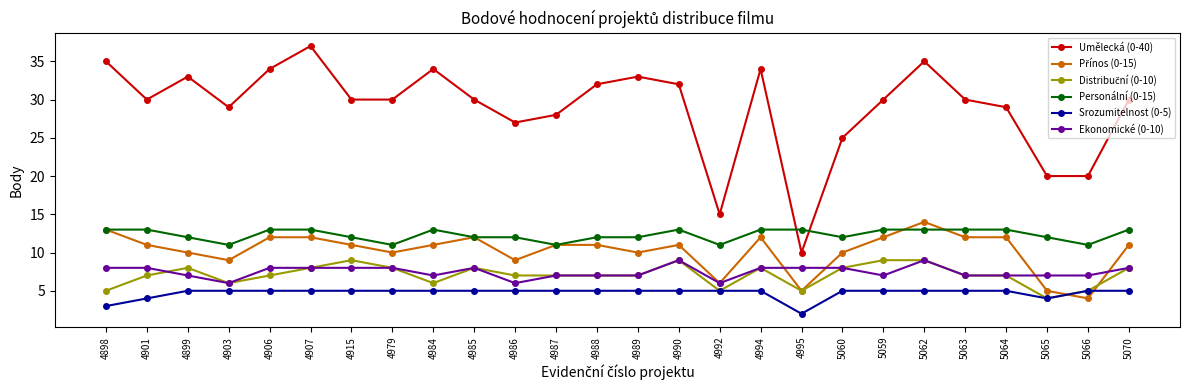

Is the value of Umělecká (0-40) at 4994 greater than the value of Personální (0-15) at 4984?

Yes